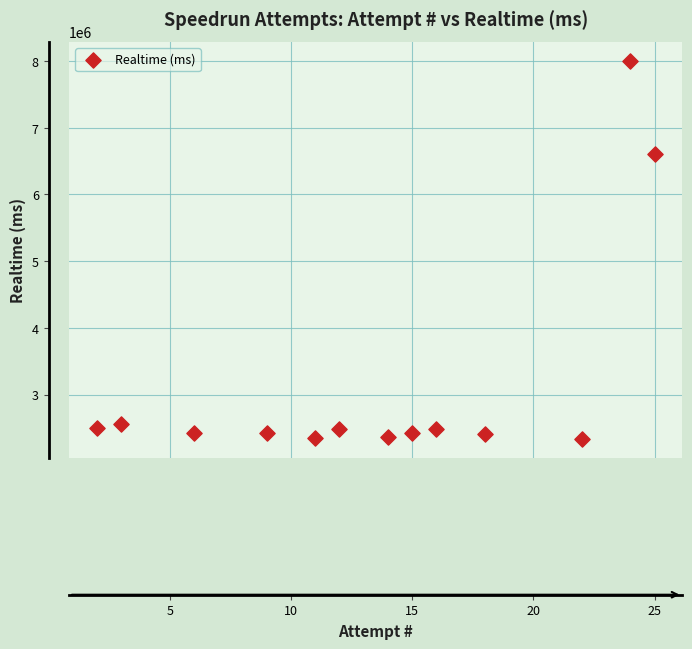

What is the range of X values (max minus min)?

23